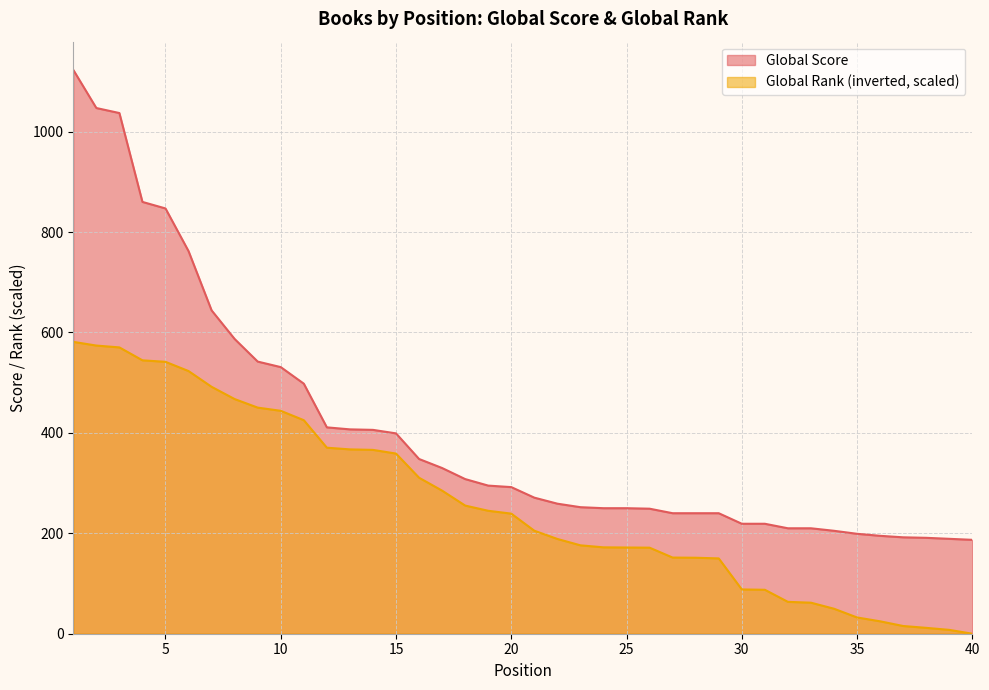

True or false: Global Score has a value of 1037.0 at 3.

True